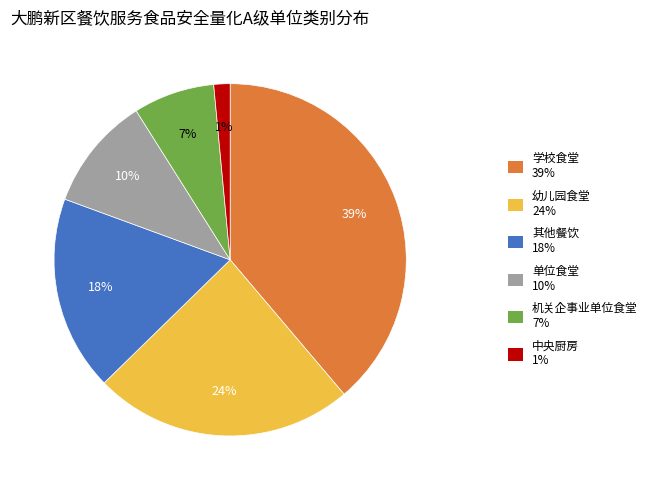

To the nearest percent, what is the combined percentage of 其他餐饮 and 机关企事业单位食堂?

25%